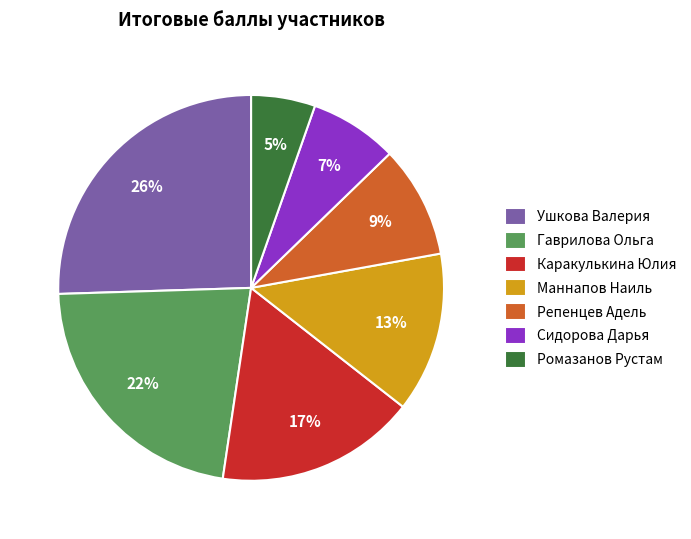

What is the largest slice in the pie chart?

Ушкова Валерия